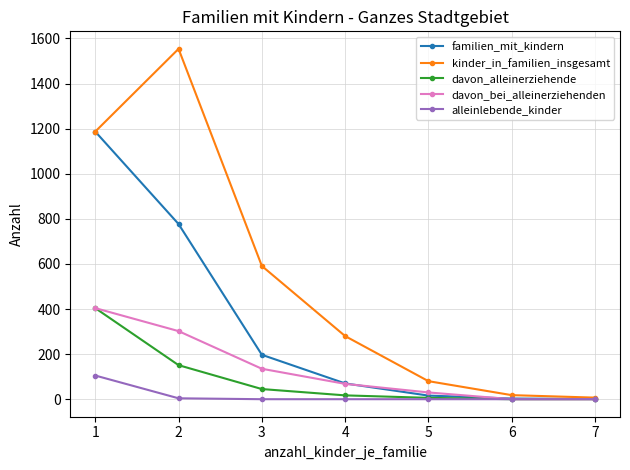

Count the number of categories in the chart.

7